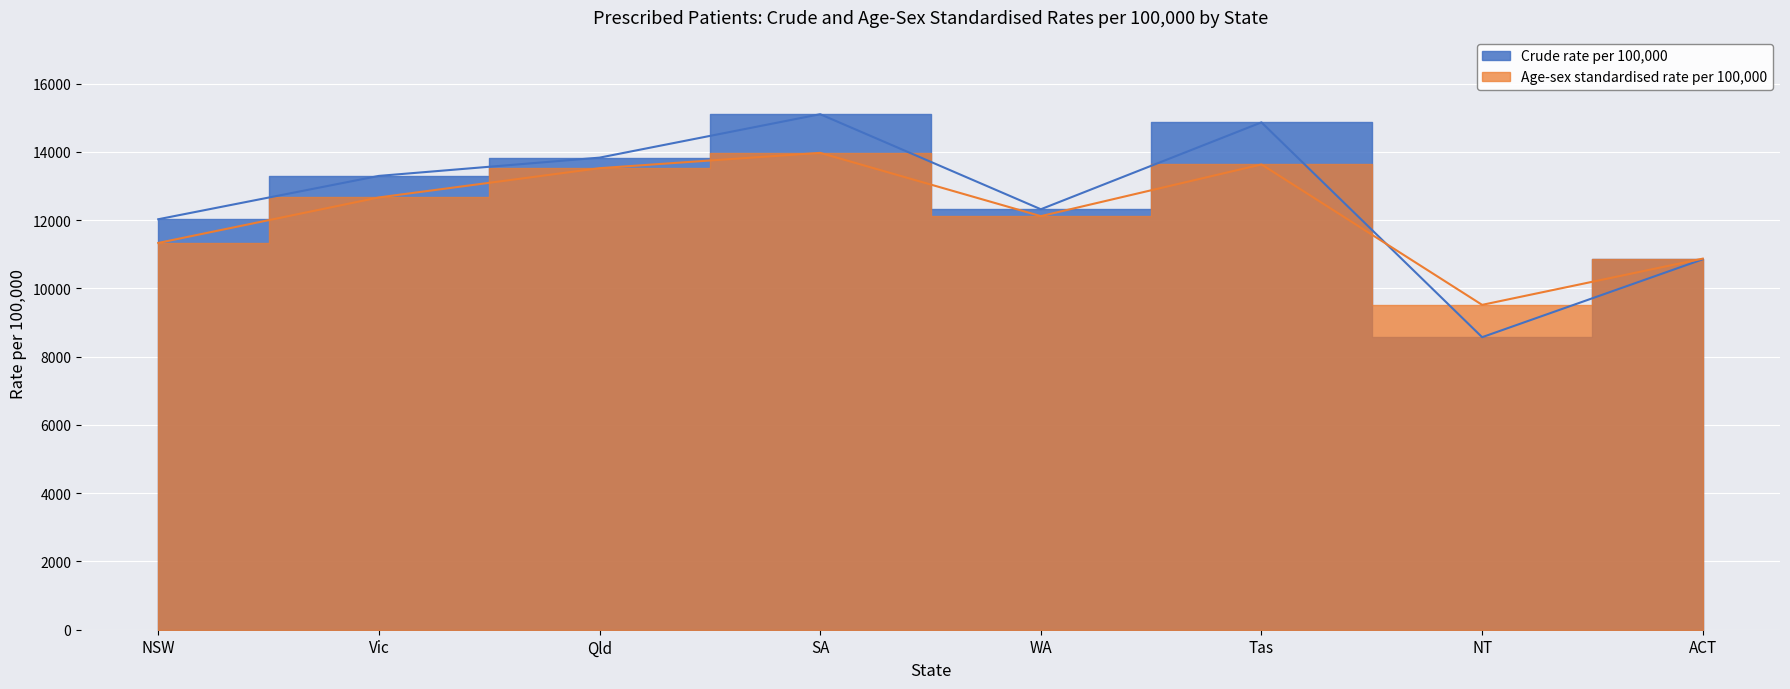

Which series has the widest spread of values?

Crude rate per 100,000